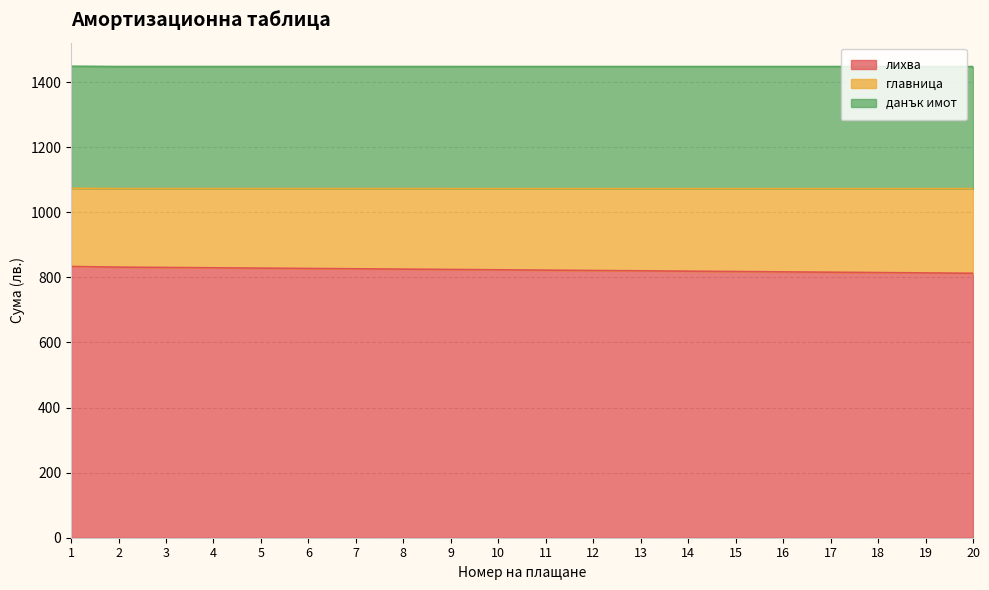

True or false: главница and данък имот intersect in this chart.

False